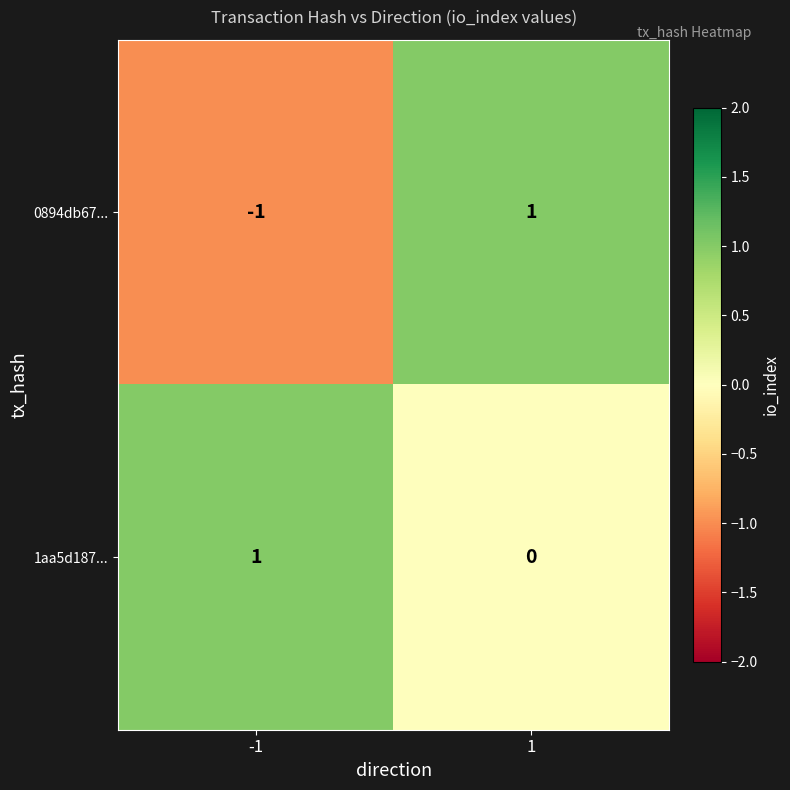

List the series in order of their overall mean, highest first.

1aa5d187..., 0894db67...